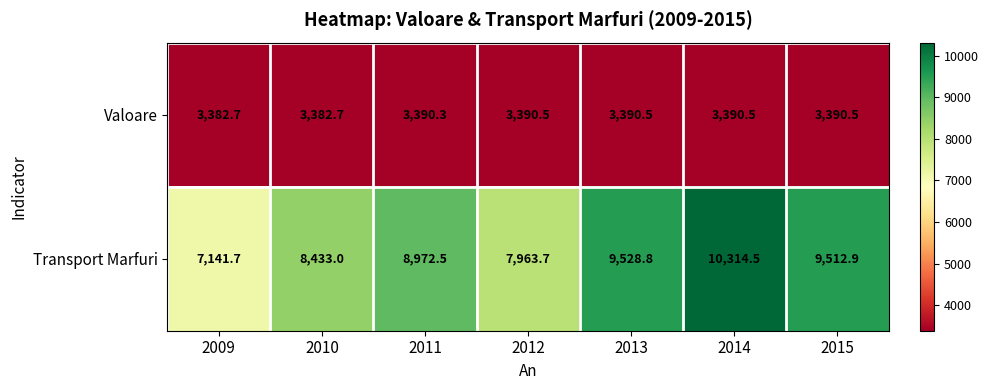

Which label corresponds to the largest value in the chart?

2014